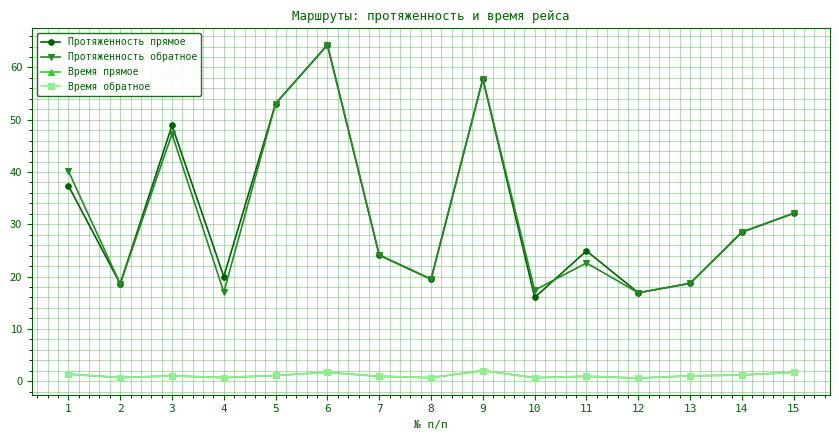

Does the chart have visible grid lines?

Yes